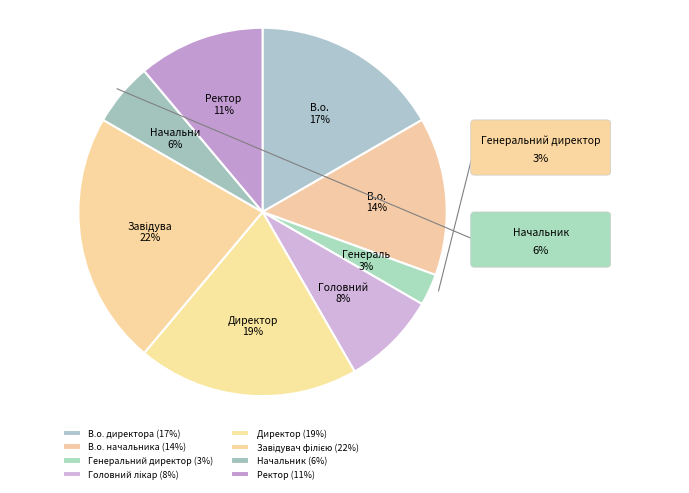

How many slices are in this pie chart?

8